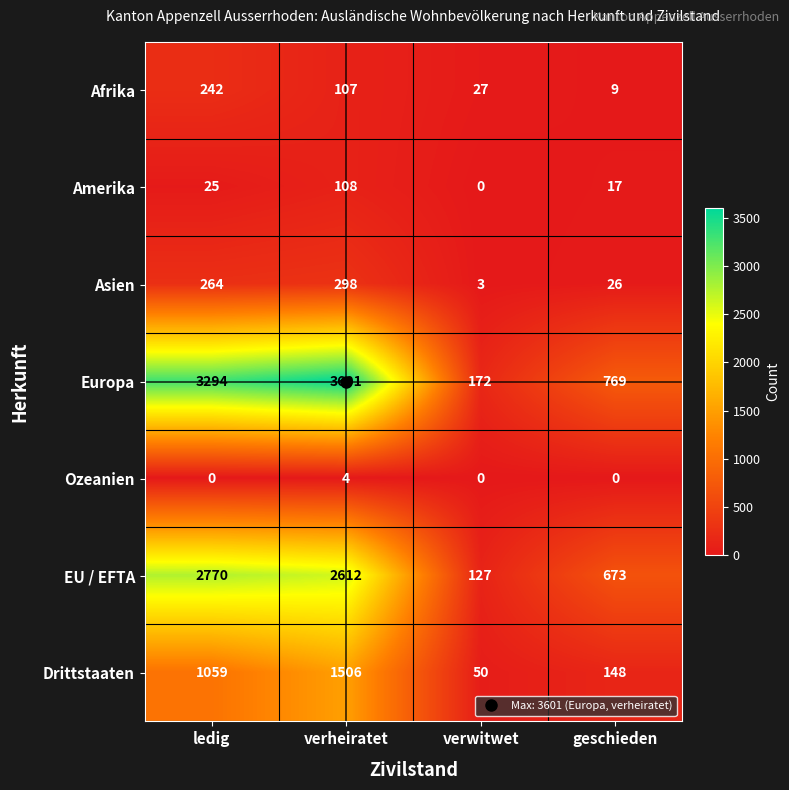

What is the total value across all series at ledig?

7654